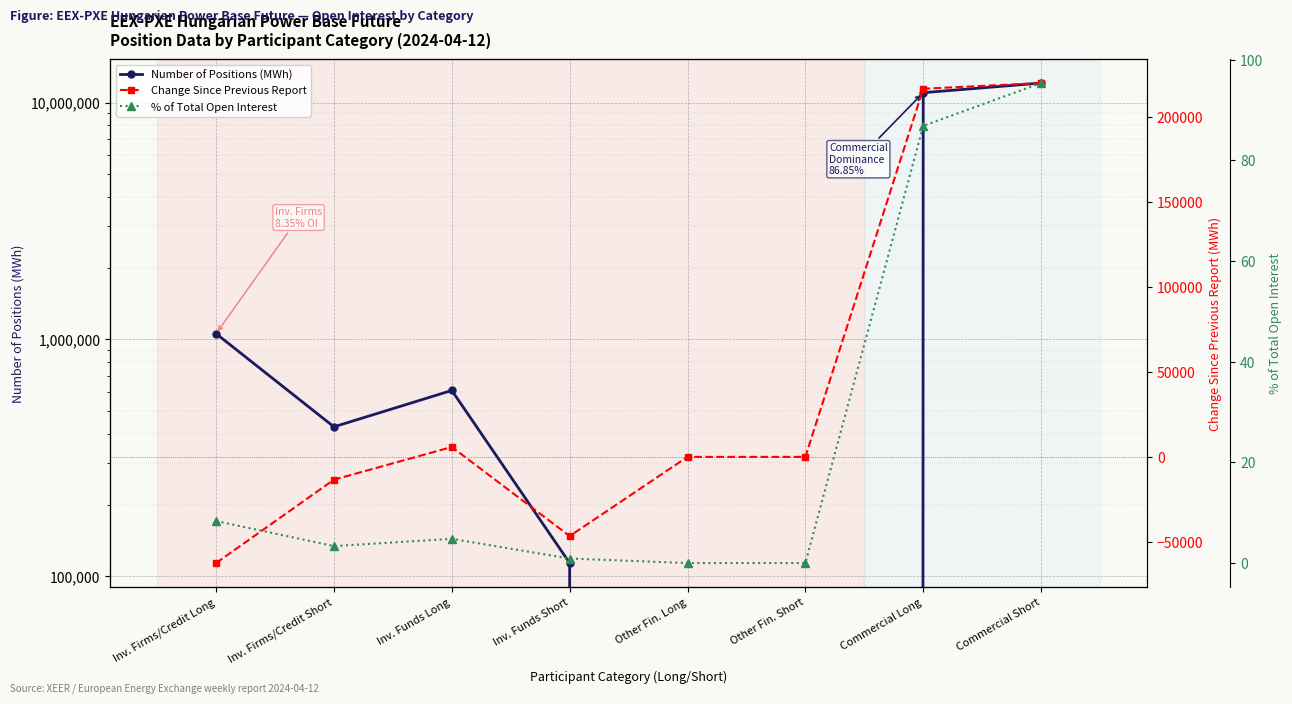

What is the label of the 7th point from the right?

Inv. Firms/Credit Short